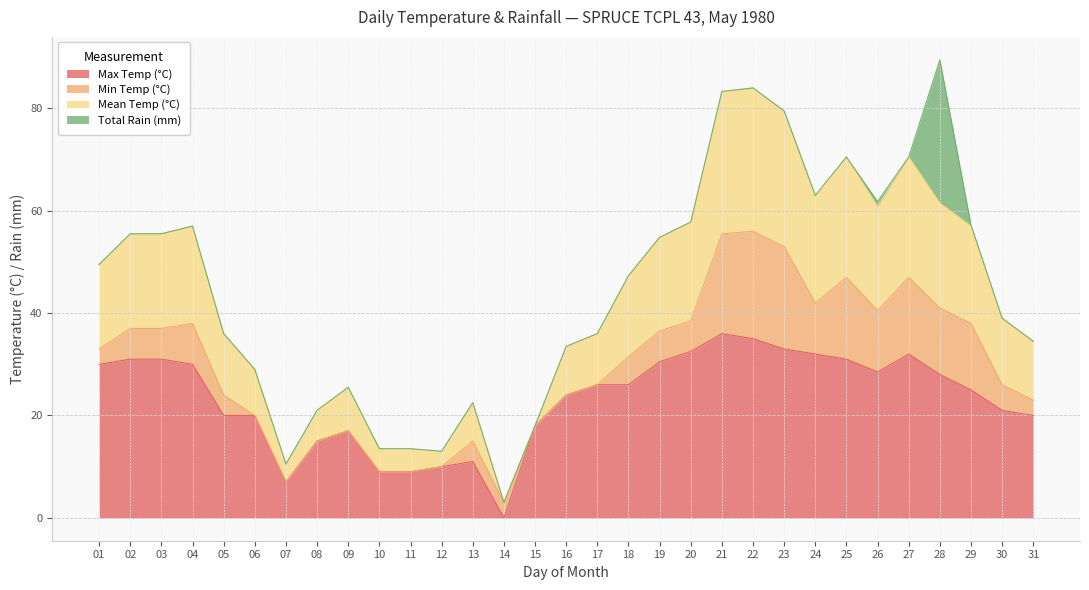

What is the highest value of the Max Temp (°C) series?

36.0